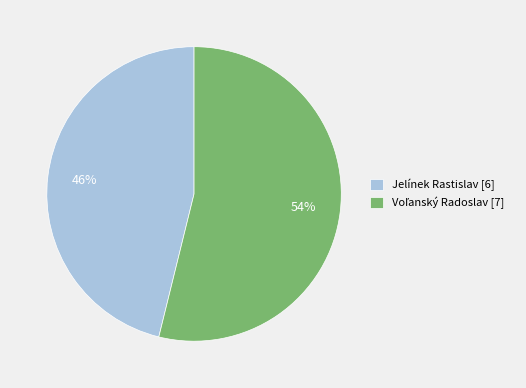

Is there any slice that represents more than half of the pie?

Yes